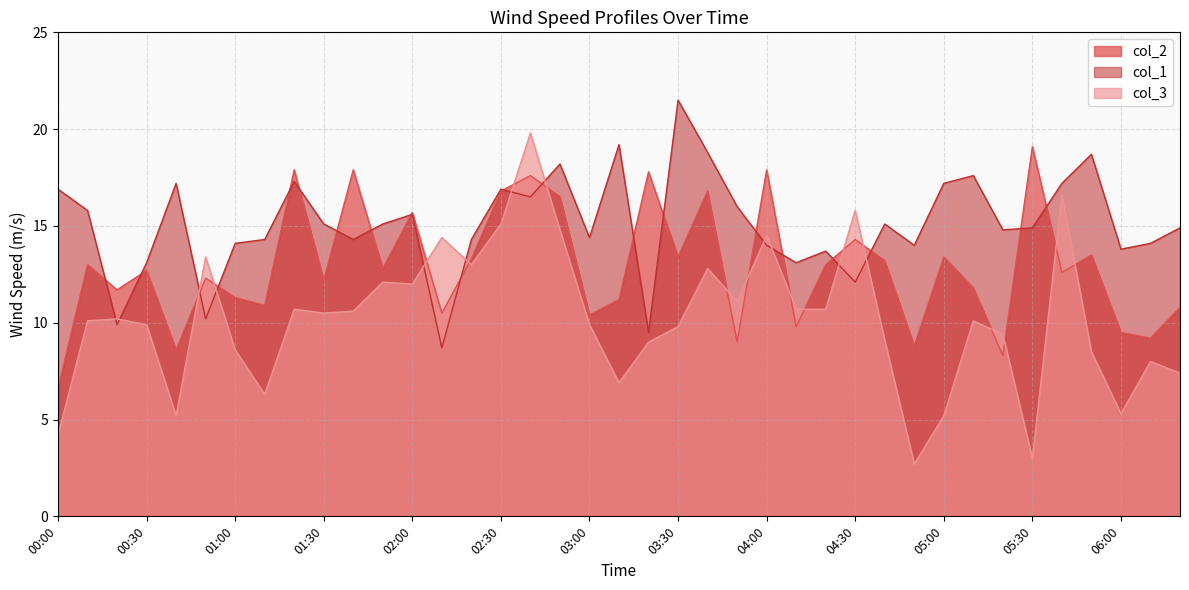

What is the difference between the second highest and second lowest values in the col_1 series?

9.7